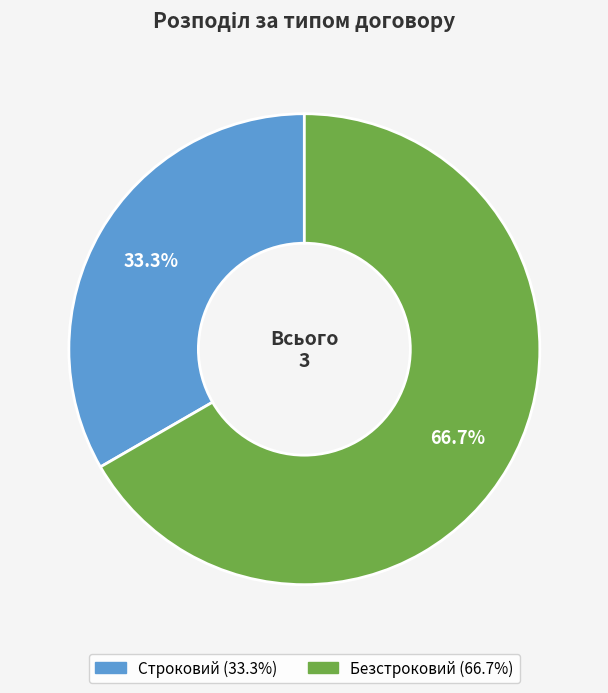

To the nearest percent, what is the average slice percentage?

50%